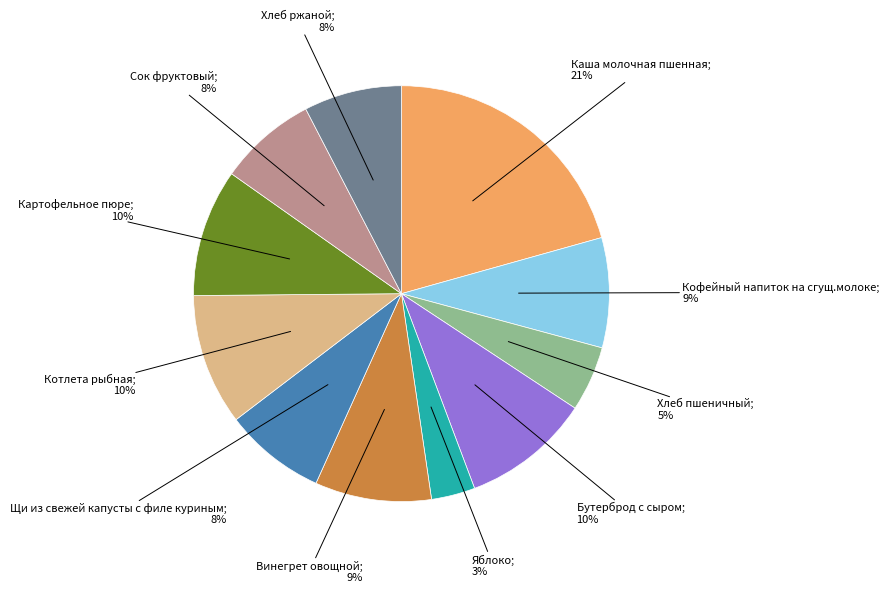

How many slices are in this pie chart?

11